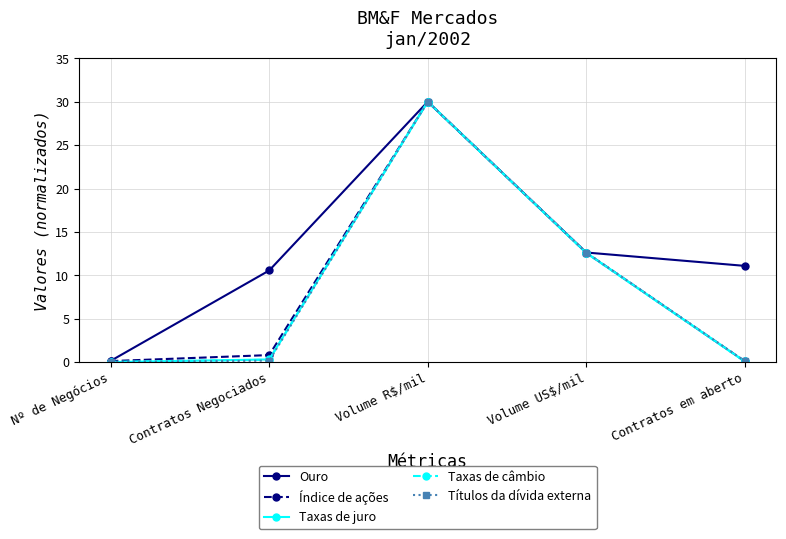

What is the total value across all series at Volume R$/mil?

150.0